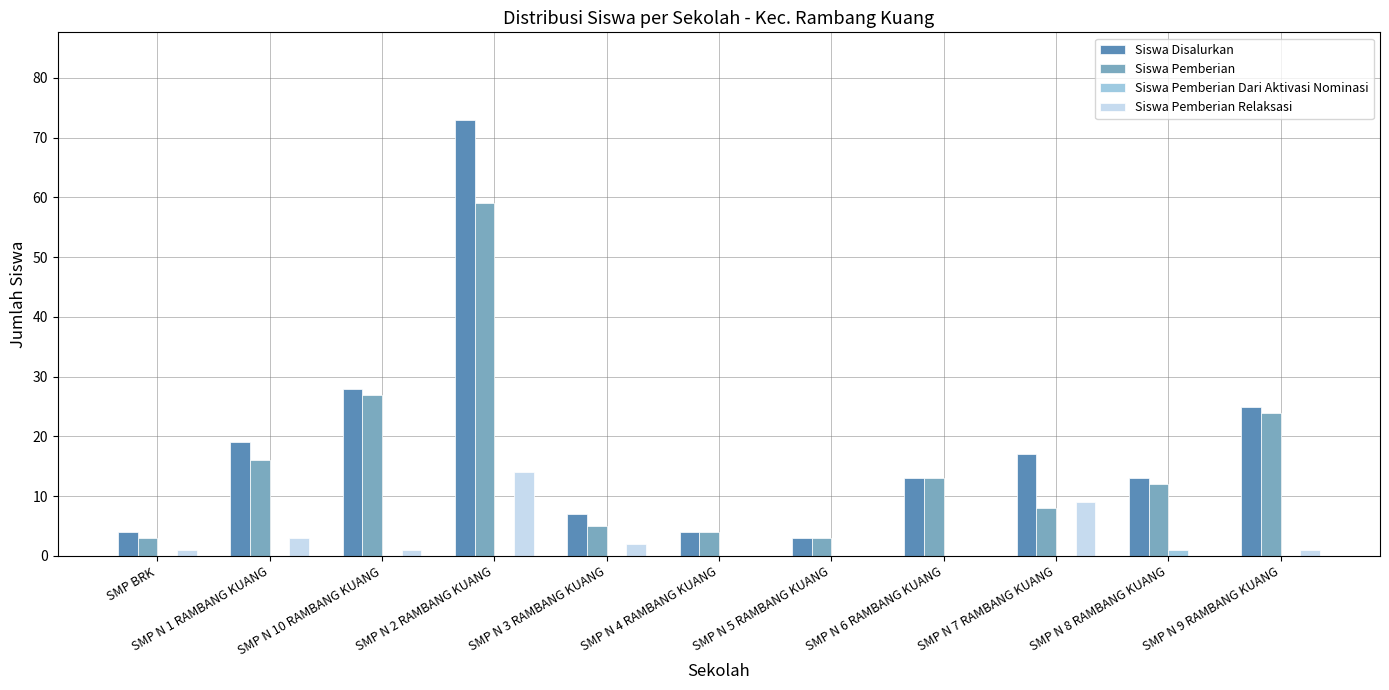

What is the sum of all Siswa Pemberian values?

174